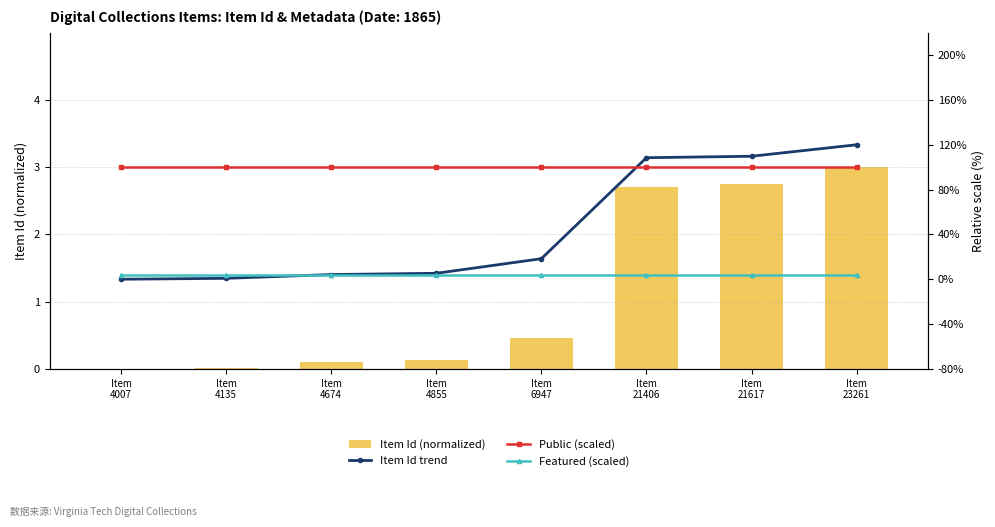

Are the bars grouped side by side (vs. stacked)?

Yes